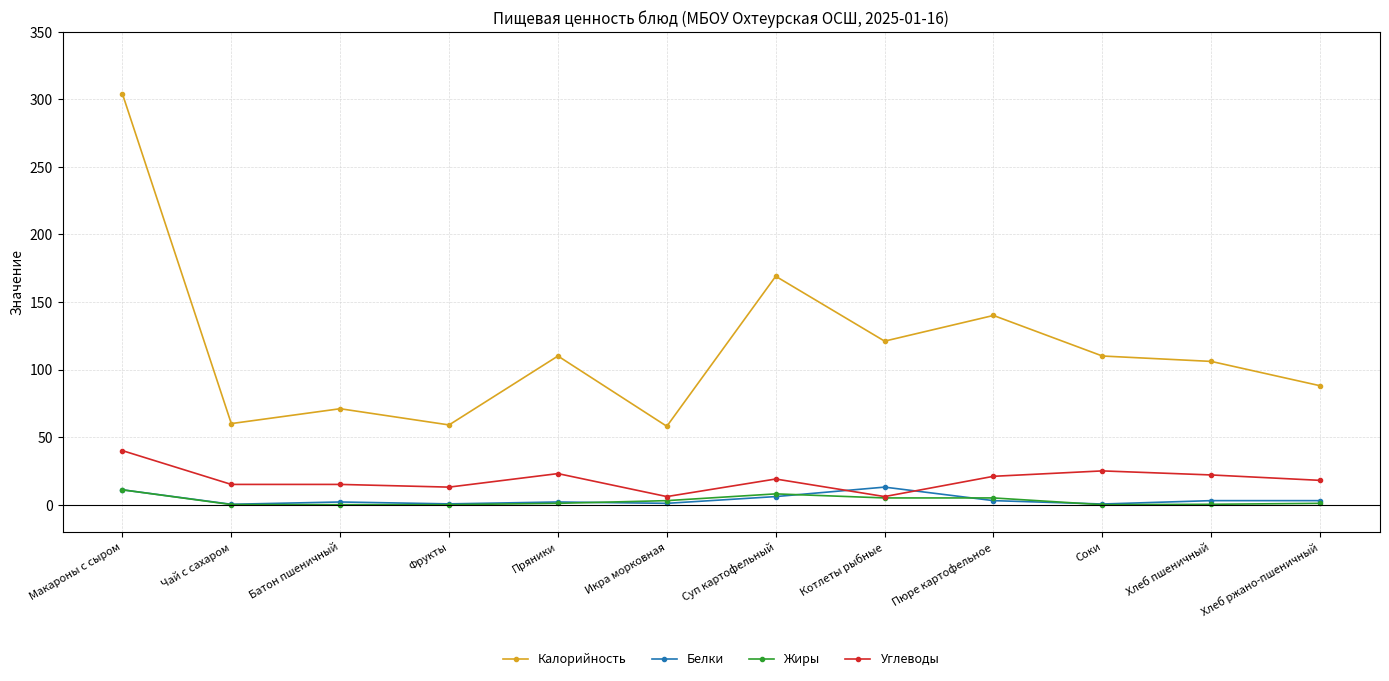

What position from the left is Котлеты рыбные?

8